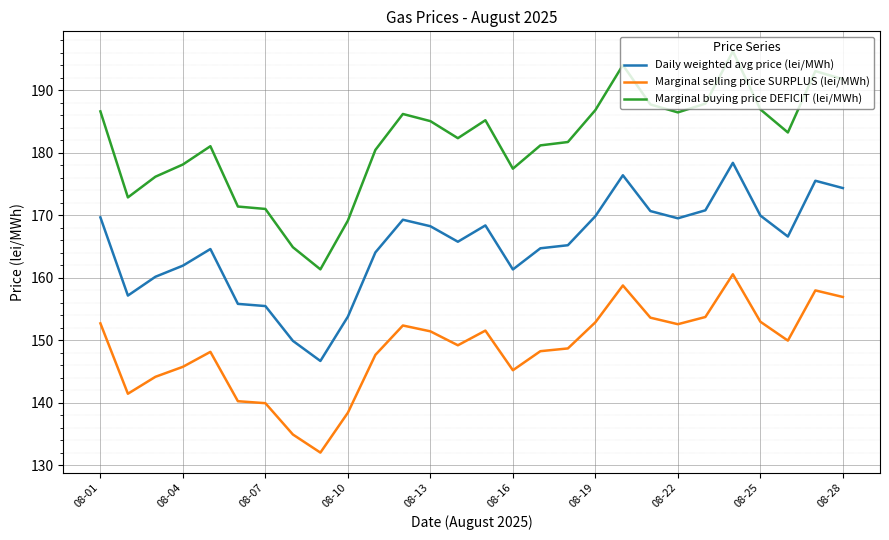

What is the smallest value displayed?

132.0